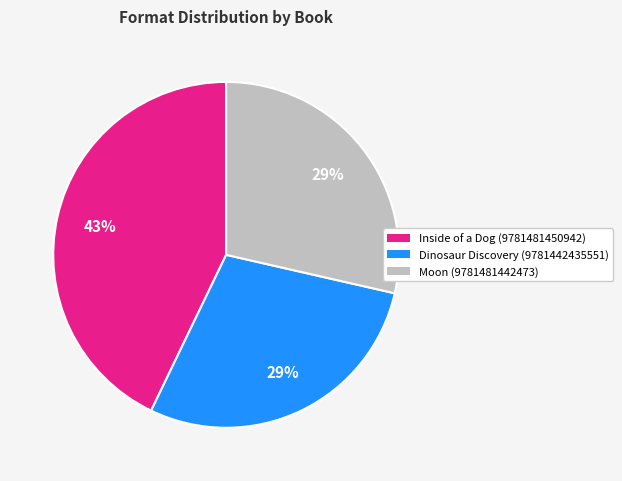

Is there a majority slice in this chart?

No